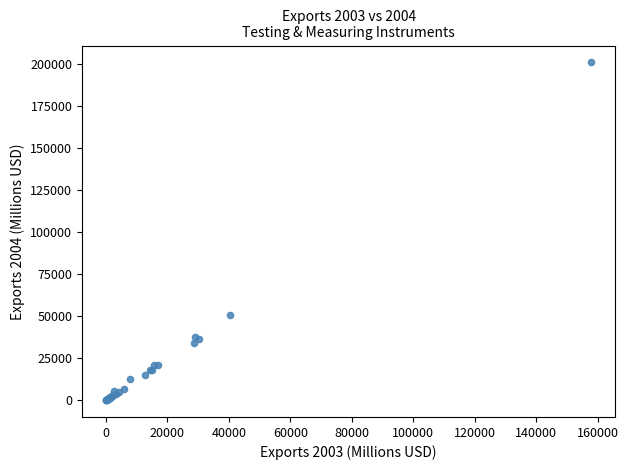

What Y value in the scatter plot is closest to 100501?

50613